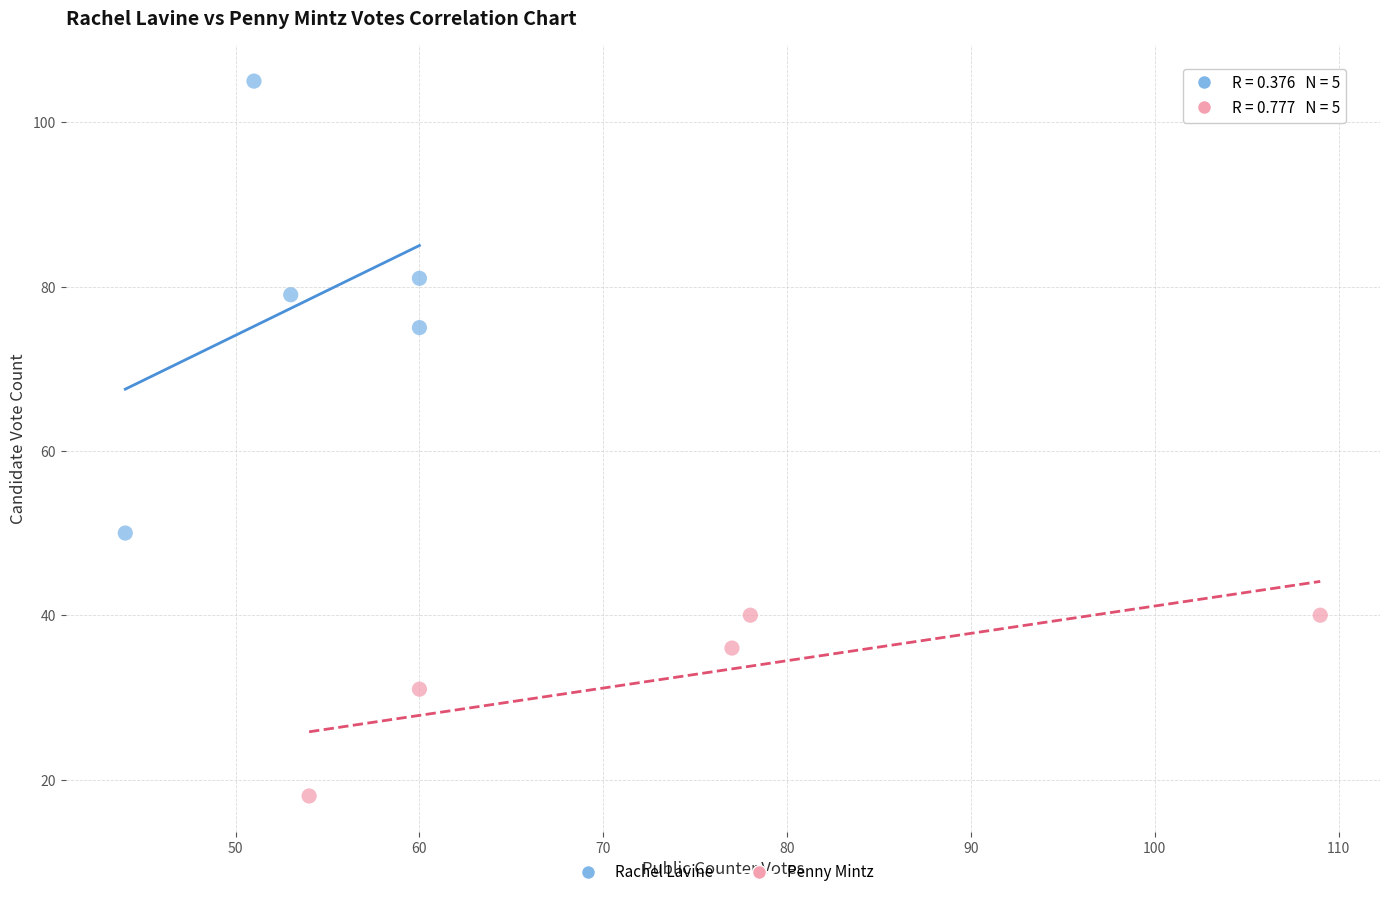

What are all the series names shown in the legend?

Rachel Lavine, Penny Mintz